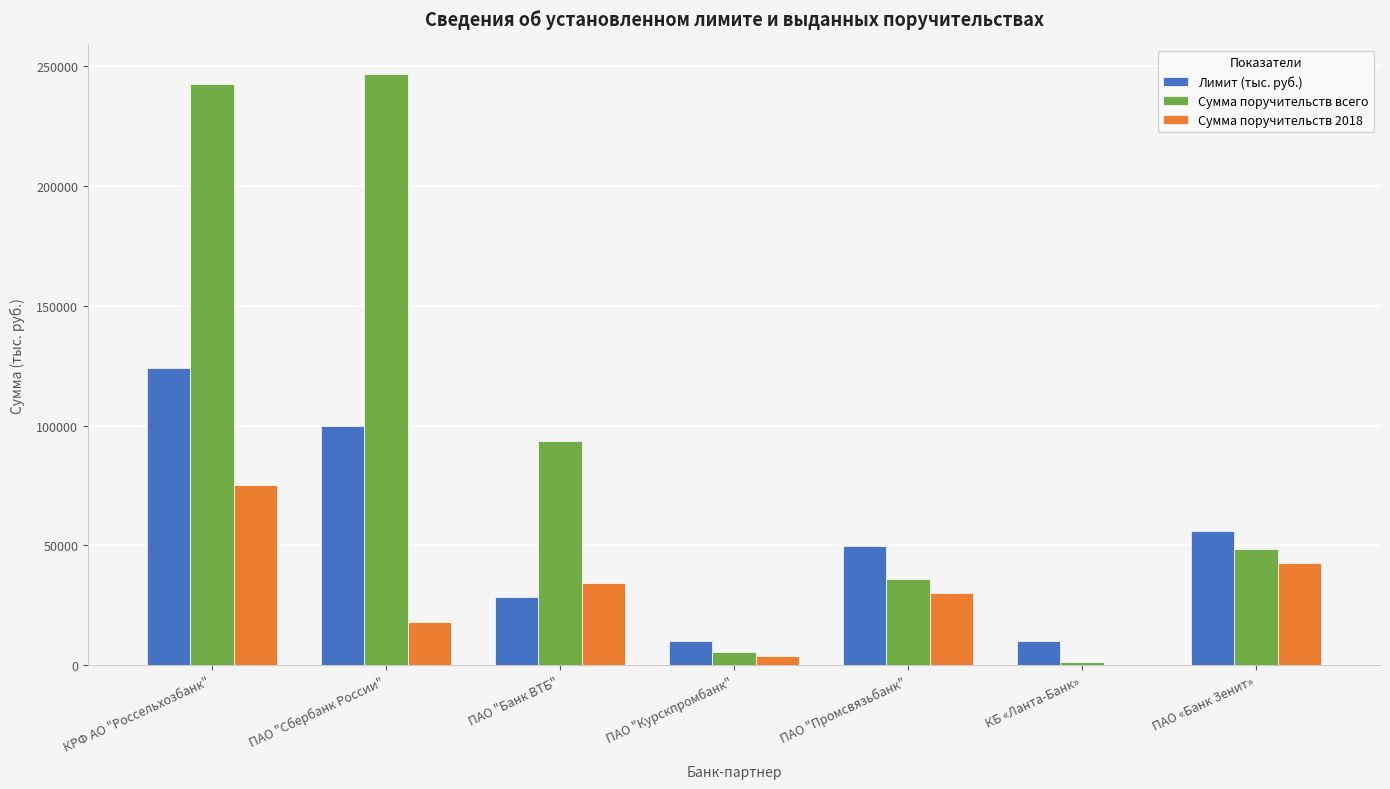

What is the maximum value for Лимит (тыс. руб.)?

124000.0